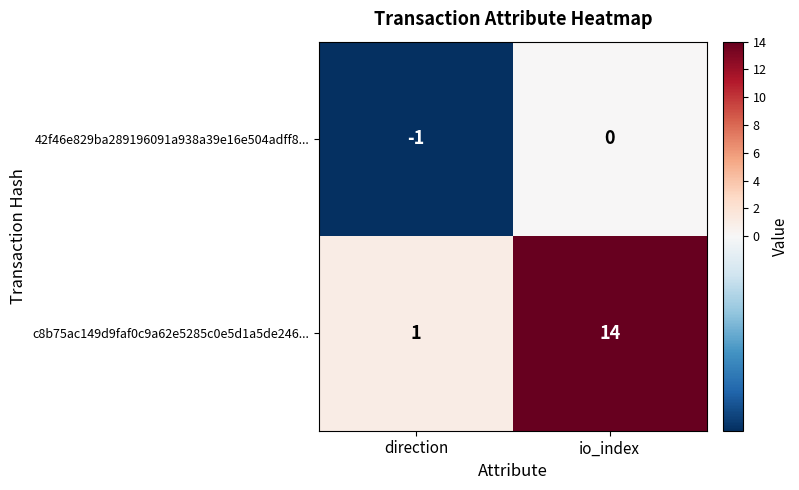

Rank the series at direction from lowest to highest value.

42f46e829ba289196091a938a39e16e504adff8..., c8b75ac149d9faf0c9a62e5285c0e5d1a5de246...